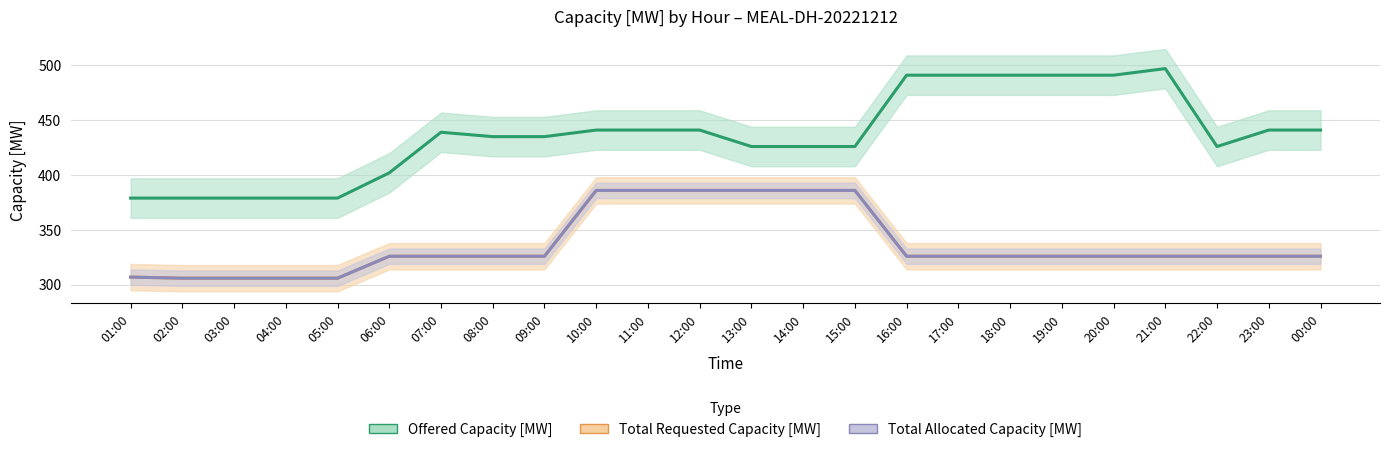

Reading left to right, what are all the values shown in this chart?

Offered Capacity [MW]: 379	379	379	379	379	402	439	435	435	441	441	441	426	426	426	491	491	491	491	491	497	426	441	441
Total Requested Capacity [MW]: 307	306	306	306	306	326	326	326	326	386	386	386	386	386	386	326	326	326	326	326	326	326	326	326
Total Allocated Capacity [MW]: 307	306	306	306	306	326	326	326	326	386	386	386	386	386	386	326	326	326	326	326	326	326	326	326